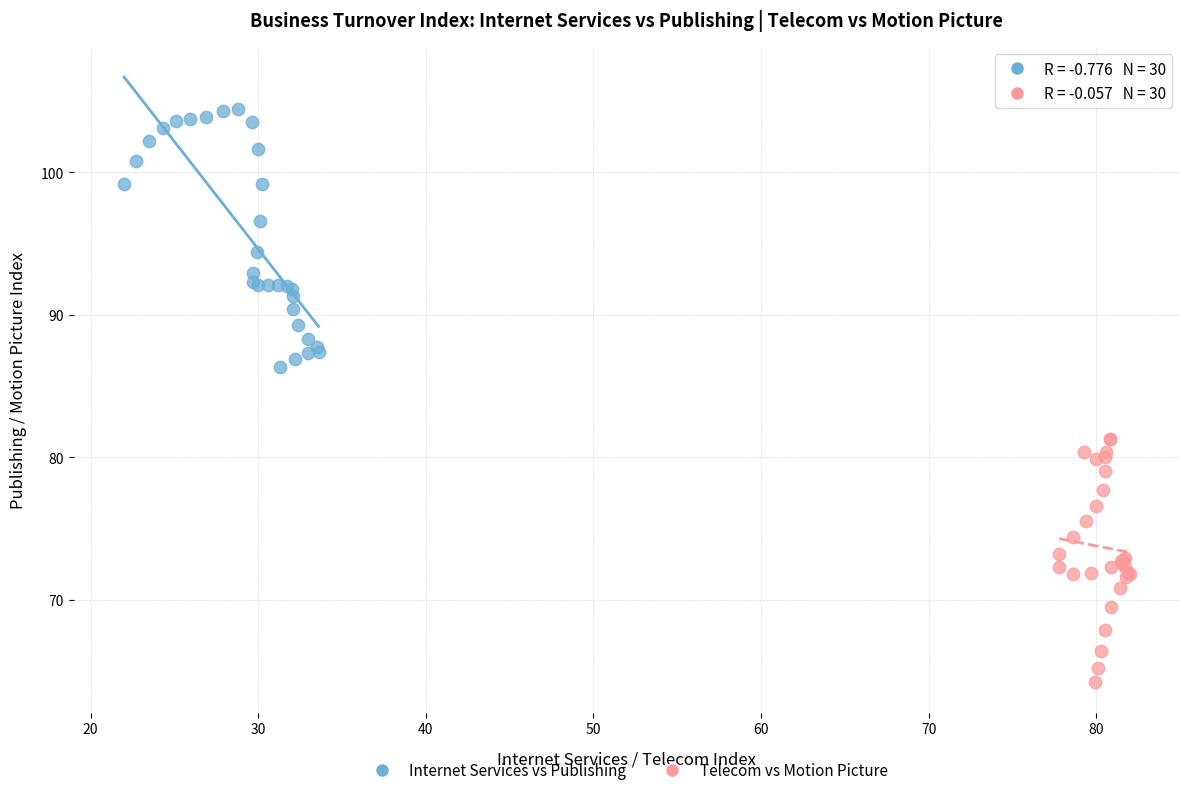

Which series reaches the minimum Y coordinate?

Telecom vs Motion Picture